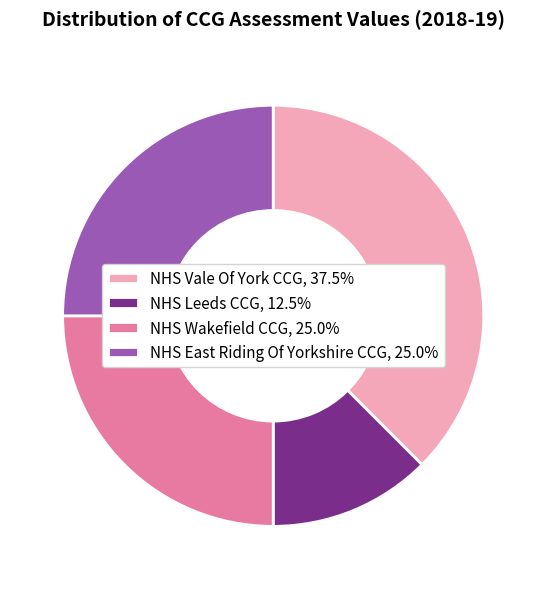

Is NHS Wakefield CCG, 25.0% the majority of the pie?

No